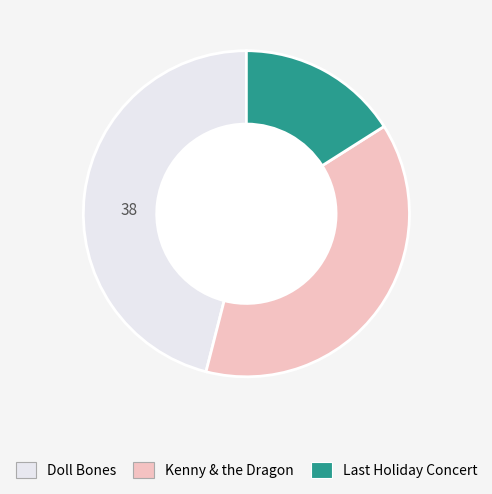

Do Kenny & the Dragon and Doll Bones together represent more than half of the pie?

Yes